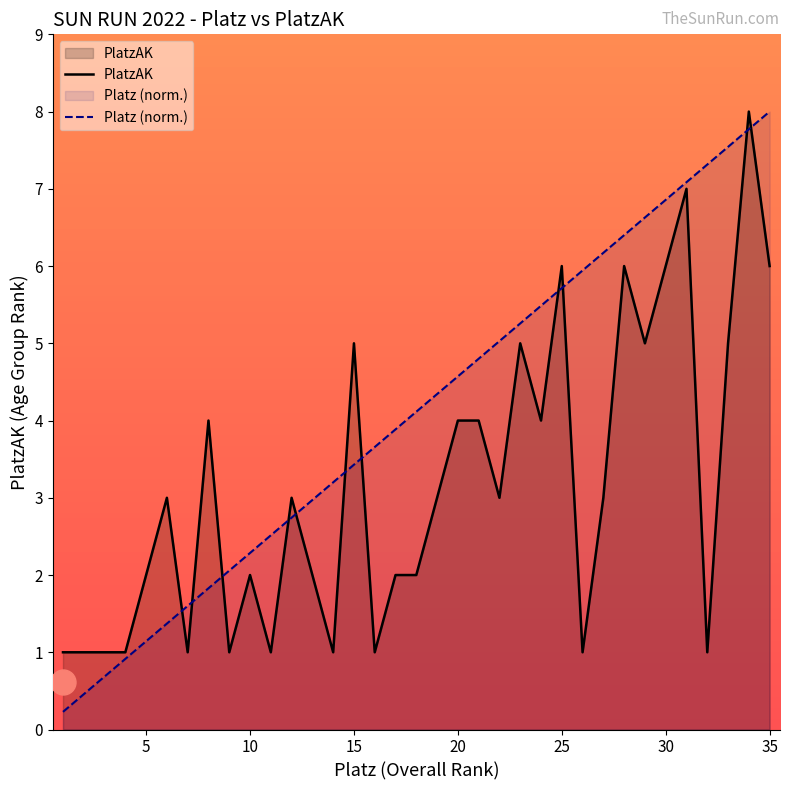

Which series has the widest spread of values?

Platz (norm.)